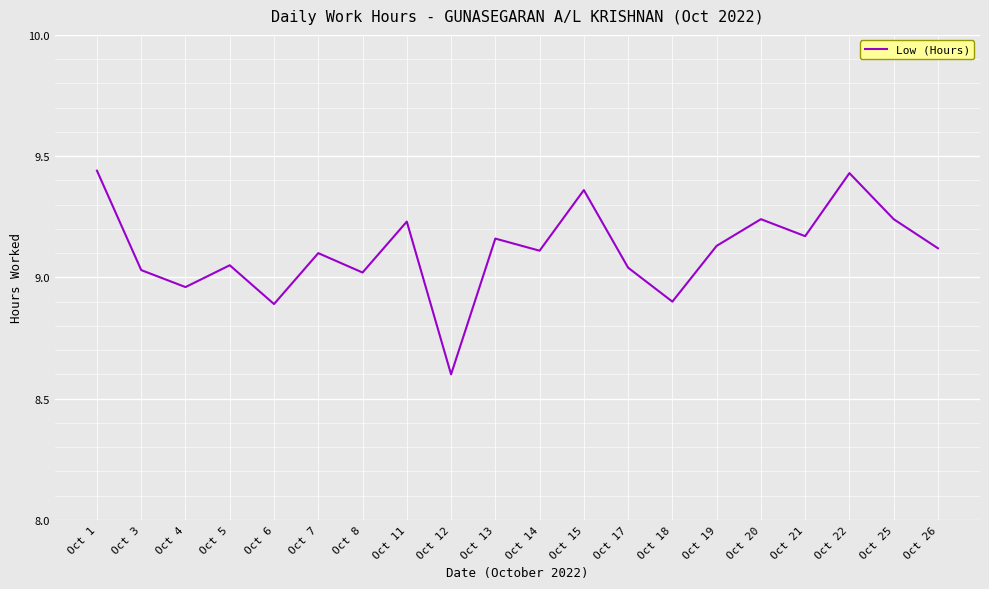

What is the smallest value displayed?

8.6